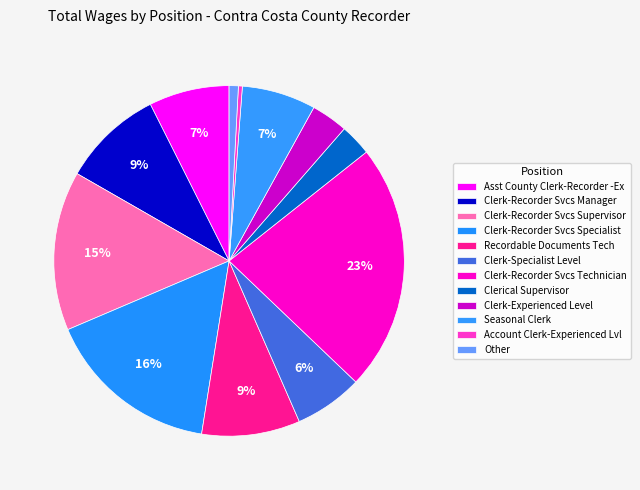

To the nearest percent, what percentage of the pie is Clerk-Recorder Svcs Technician?

23%